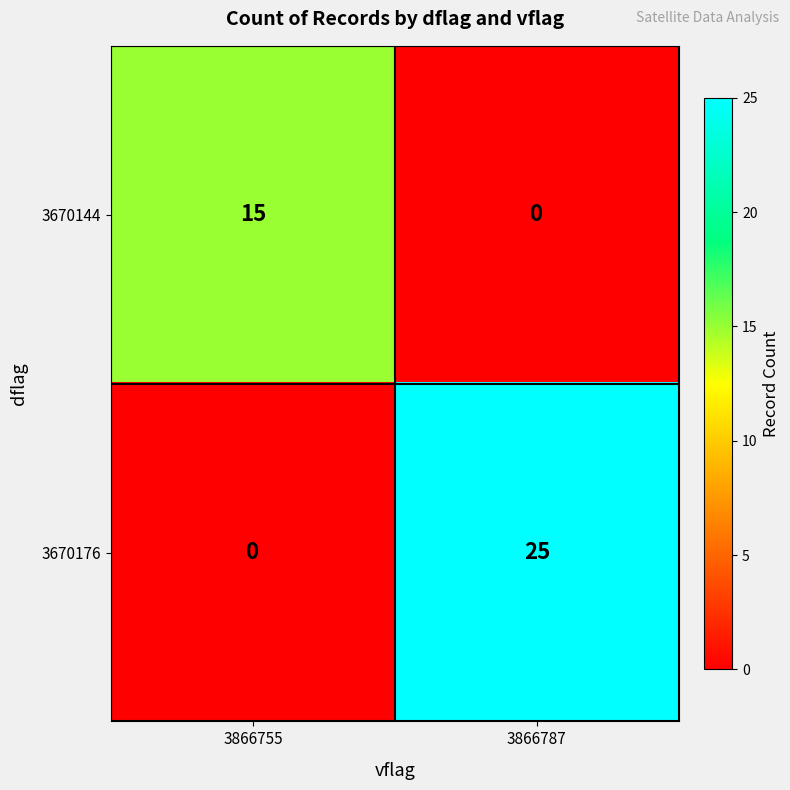

True or false: 3670176 has a value of 0 at 3866755.

True